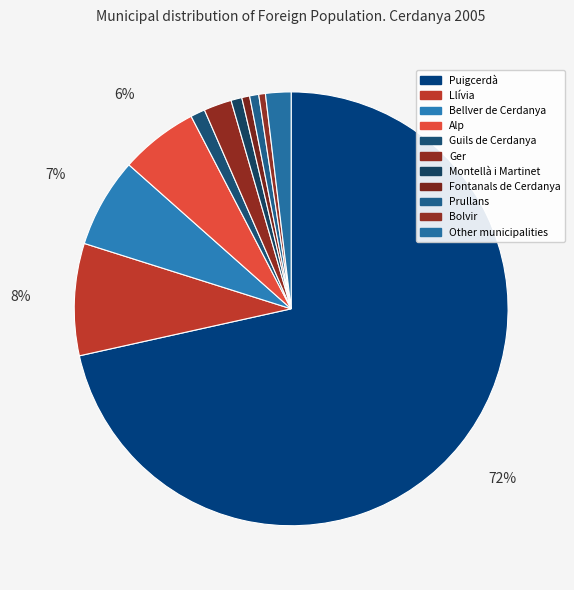

Approximately how many times larger is the value at Bellver de Cerdanya compared to Llívia?

0.8